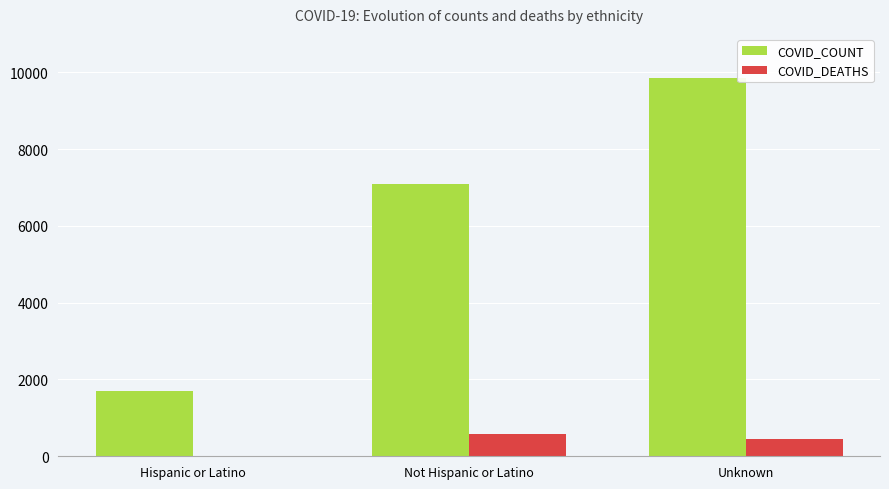

At which label is COVID_COUNT closest to 5776?

Not Hispanic or Latino